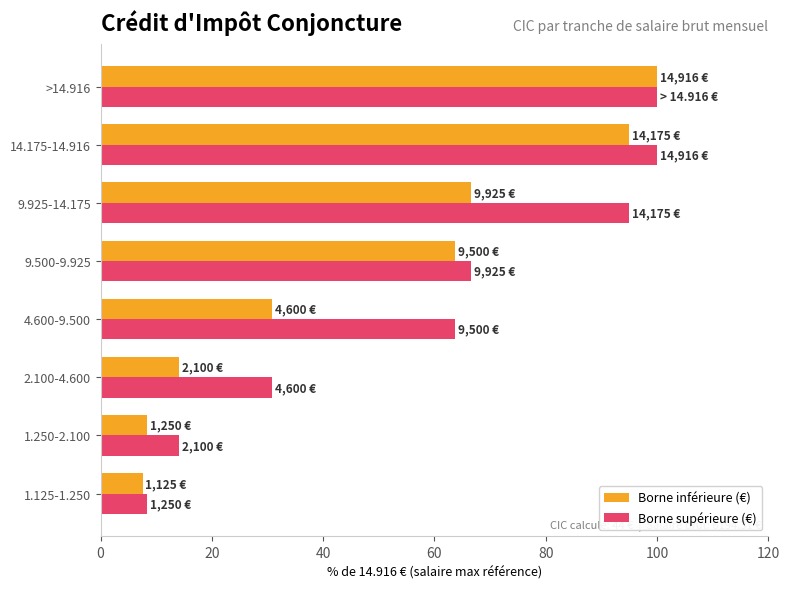

How many series are shown in this chart?

2